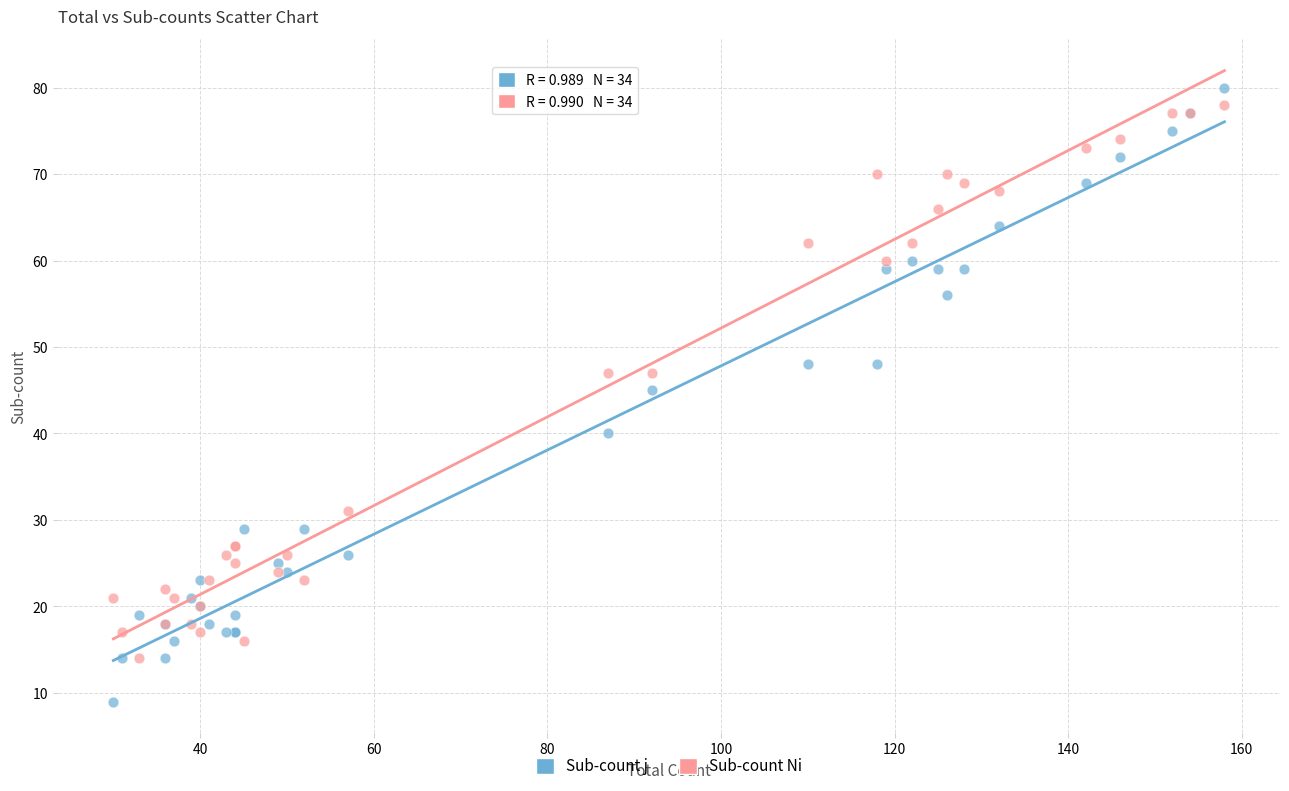

Which series contains the highest Y value?

Sub-count j